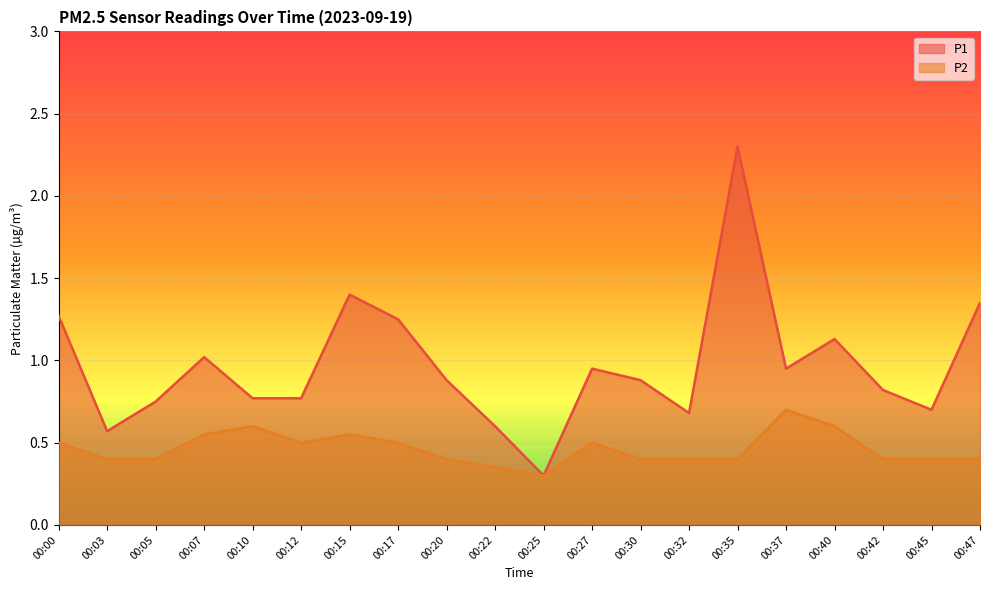

What is the value of the P1 point at the 16th from the left?

0.9